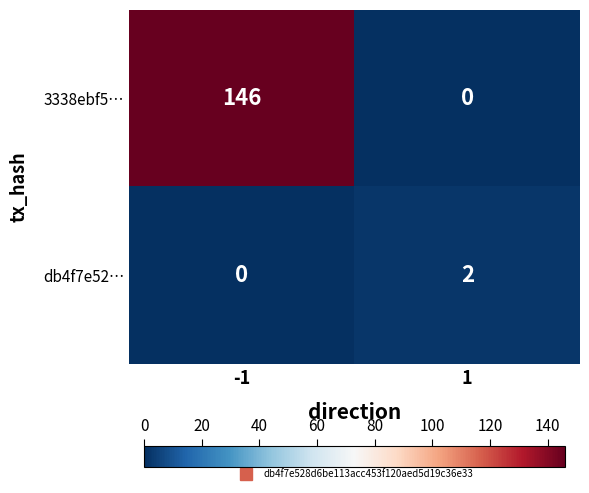

Which series has the largest range (max minus min)?

3338ebf5…